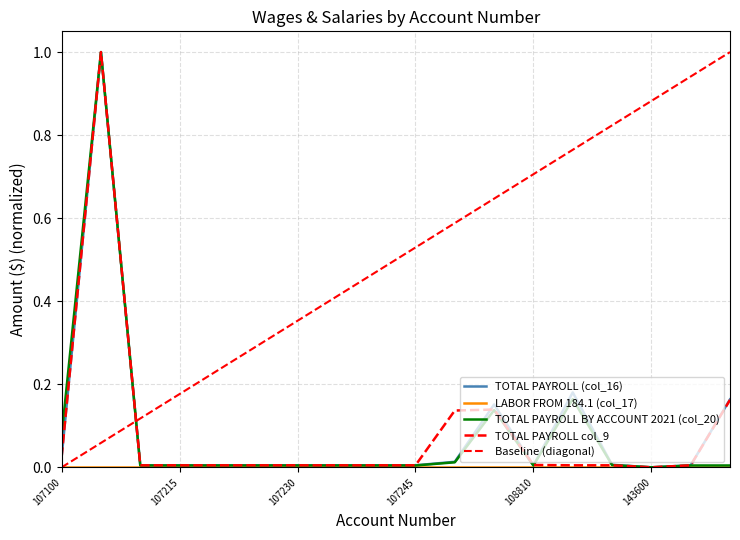

Which series has the largest range (max minus min)?

TOTAL PAYROLL (col_16)